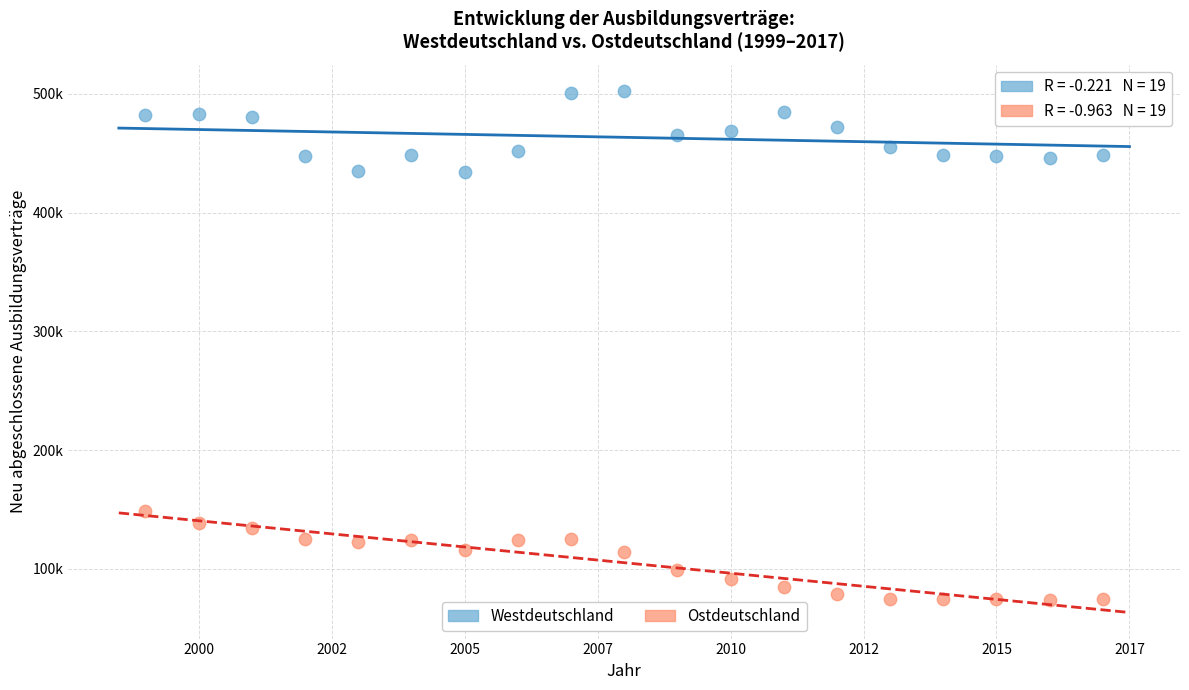

What are all the series names shown in the legend?

Westdeutschland, Ostdeutschland